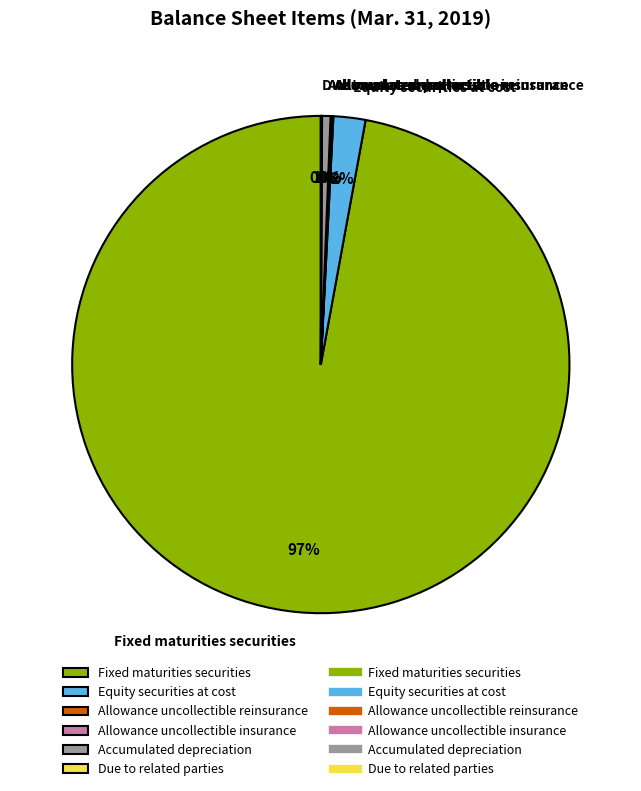

Is there a majority slice in this chart?

Yes